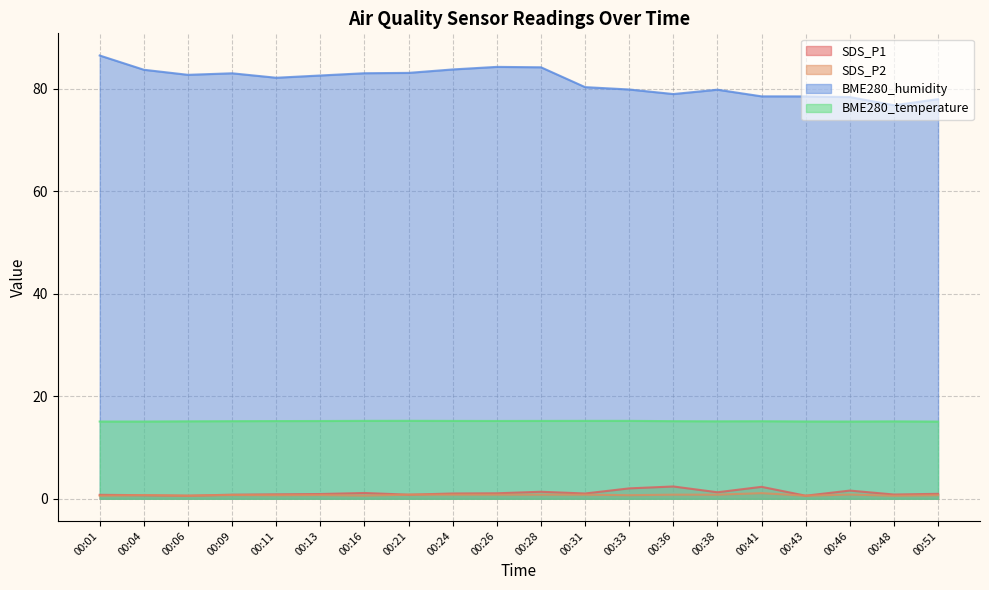

Reading left to right, extract all data points from this chart.

SDS_P1: 00:01=0.8	00:04=0.7	00:06=0.6	00:09=0.8	00:11=0.9	00:13=0.9	00:16=1.1	00:21=0.8	00:24=1.0	00:26=1.1	00:28=1.4	00:31=1.0	00:33=2.0	00:36=2.4	00:38=1.3	00:41=2.3	00:43=0.6	00:46=1.6	00:48=0.8	00:51=1.0
SDS_P2: 00:01=0.6	00:04=0.7	00:06=0.6	00:09=0.7	00:11=0.7	00:13=0.7	00:16=0.6	00:21=0.8	00:24=0.8	00:26=0.8	00:28=0.8	00:31=0.8	00:33=0.7	00:36=0.8	00:38=0.8	00:41=1.1	00:43=0.6	00:46=0.8	00:48=0.6	00:51=0.7
BME280_humidity: 00:01=86.5	00:04=83.7	00:06=82.7	00:09=83.0	00:11=82.1	00:13=82.6	00:16=83.0	00:21=83.1	00:24=83.8	00:26=84.2	00:28=84.2	00:31=80.3	00:33=79.8	00:36=79.0	00:38=79.8	00:41=78.5	00:43=78.5	00:46=78.4	00:48=76.8	00:51=78.0
BME280_temperature: 00:01=15.1	00:04=15.1	00:06=15.1	00:09=15.1	00:11=15.2	00:13=15.2	00:16=15.2	00:21=15.2	00:24=15.2	00:26=15.2	00:28=15.2	00:31=15.2	00:33=15.2	00:36=15.1	00:38=15.1	00:41=15.1	00:43=15.1	00:46=15.1	00:48=15.1	00:51=15.1